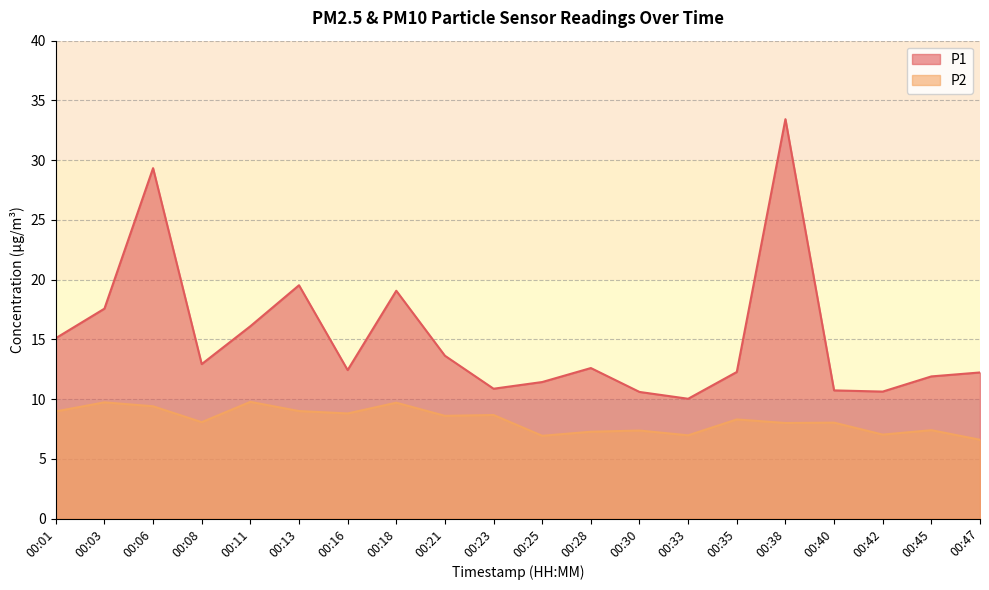

What is the spread (max minus min) of values at 00:47?

5.6